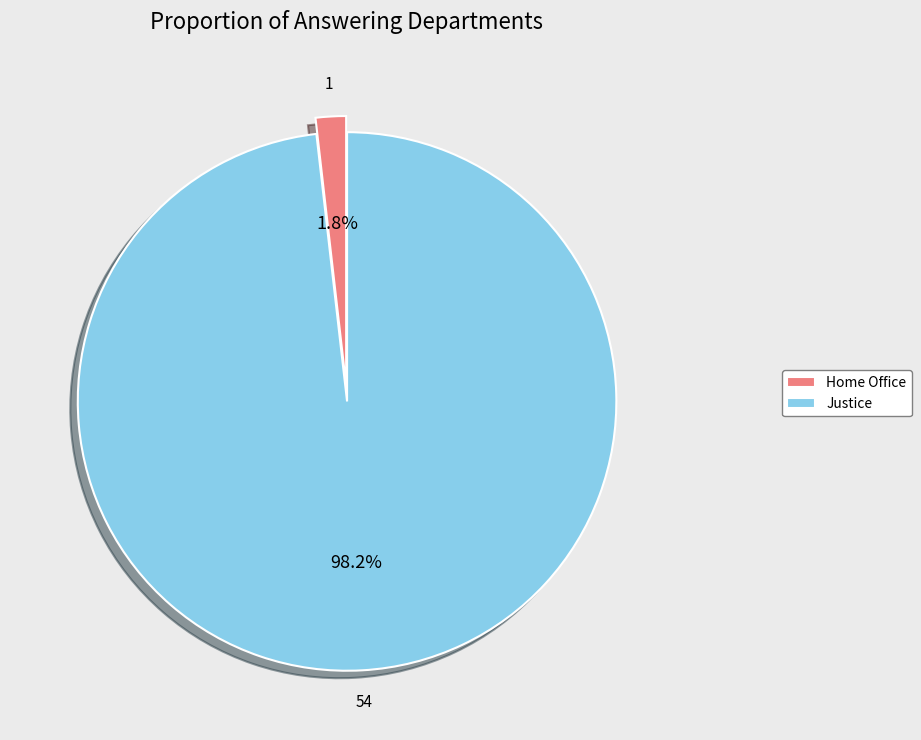

To the nearest percent, what percentage of the pie is Home Office?

2%